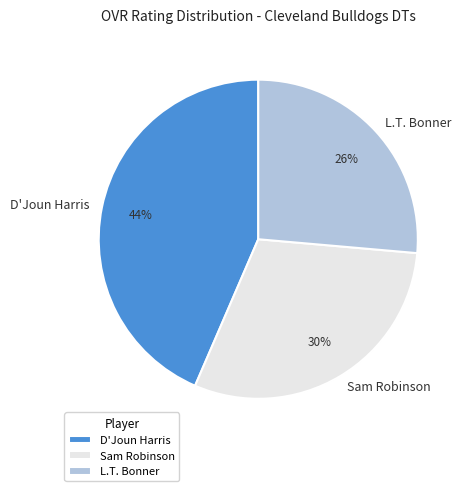

Which slice is the smallest?

L.T. Bonner